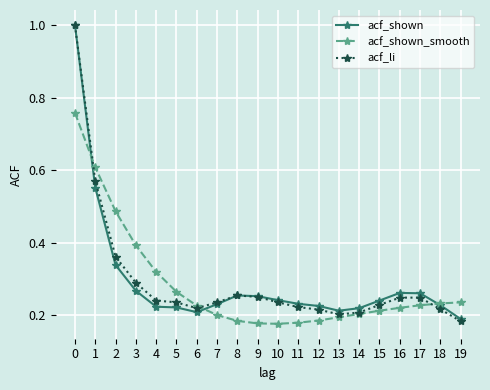

What is the total value across all series at 1?

1.7